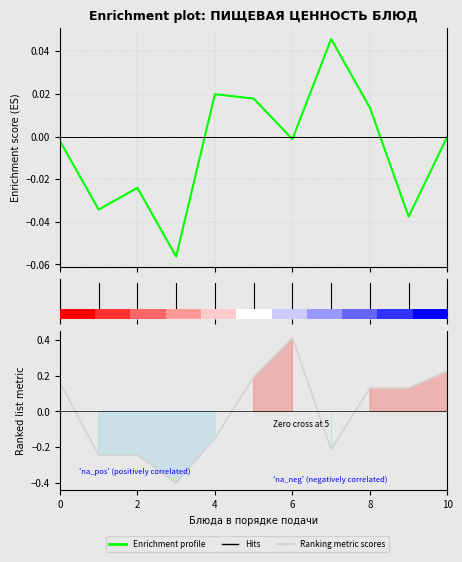

List the series in order of their overall mean, highest first.

Ranking metric scores, Enrichment profile